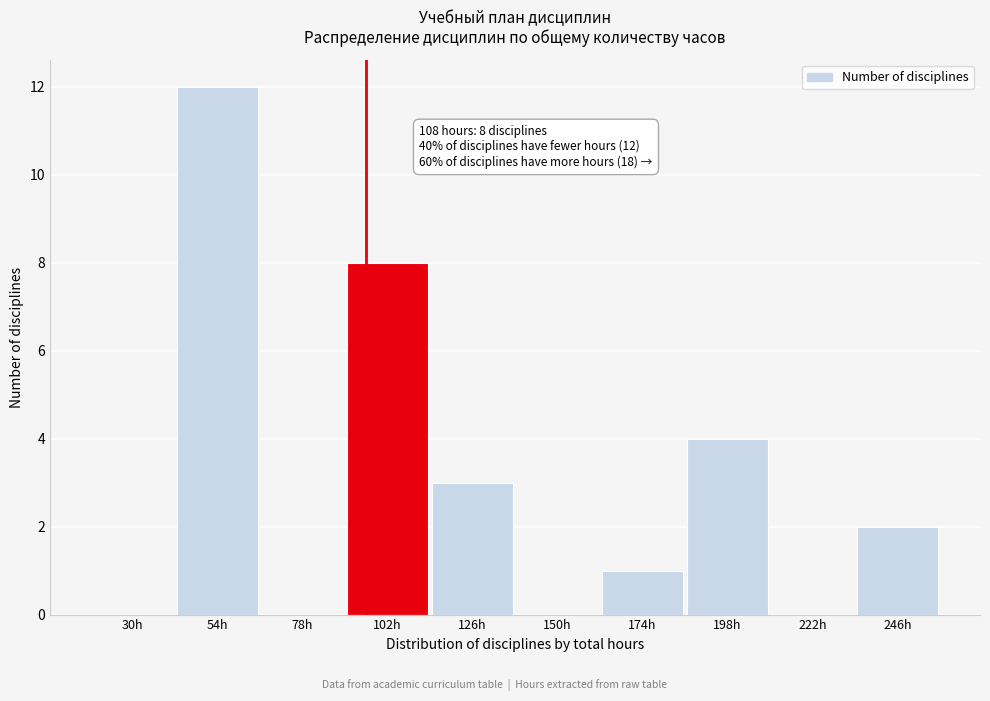

Reading left to right, what are all the values shown in this chart?

30h=0	54h=12	78h=0	102h=8	126h=3	150h=0	174h=1	198h=4	222h=0	246h=2